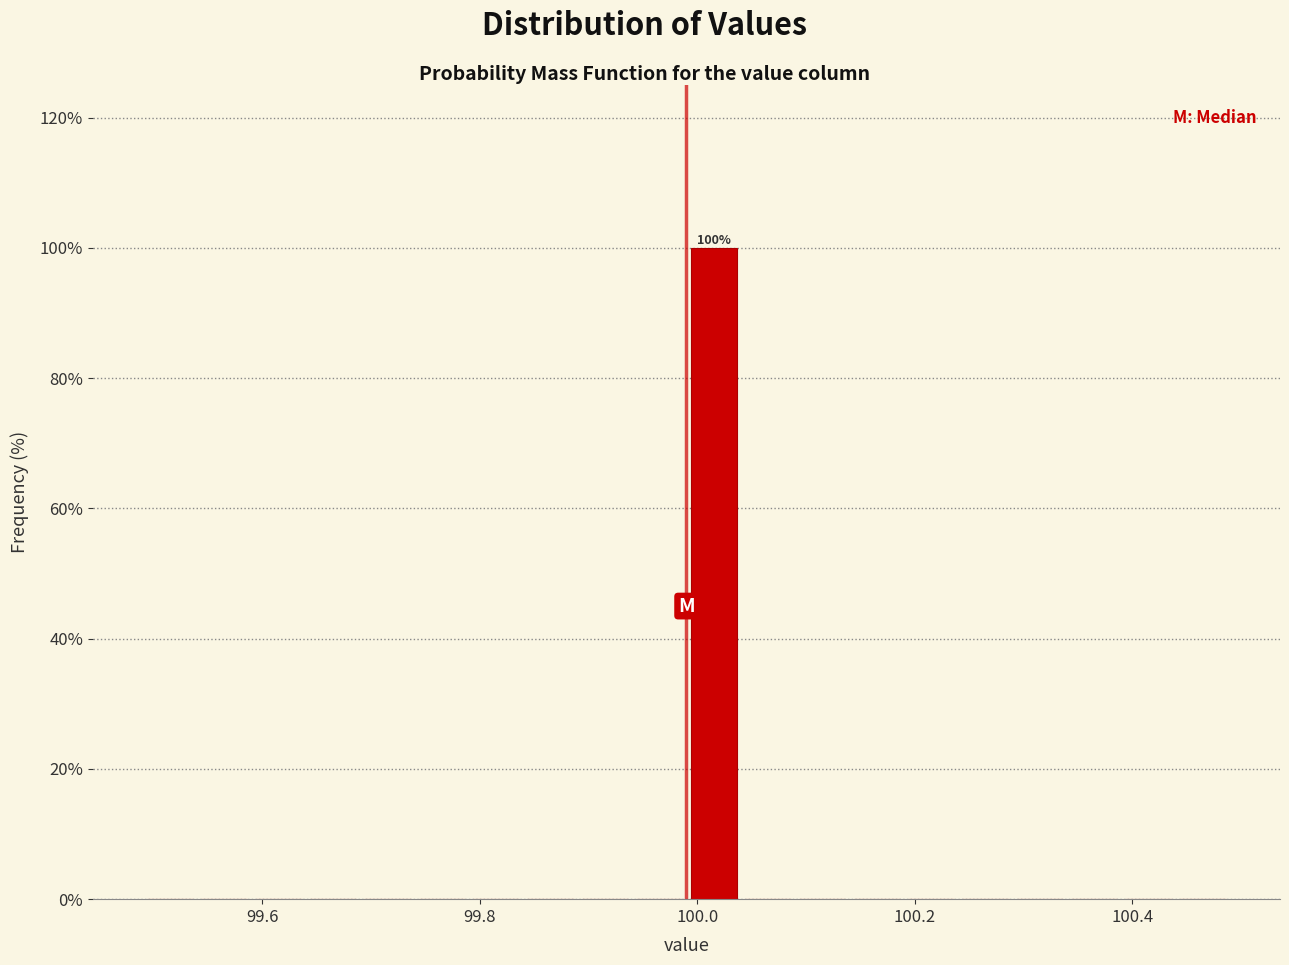

Read against the x-axis, roughly where is the centre of the tallest bar?

100.02